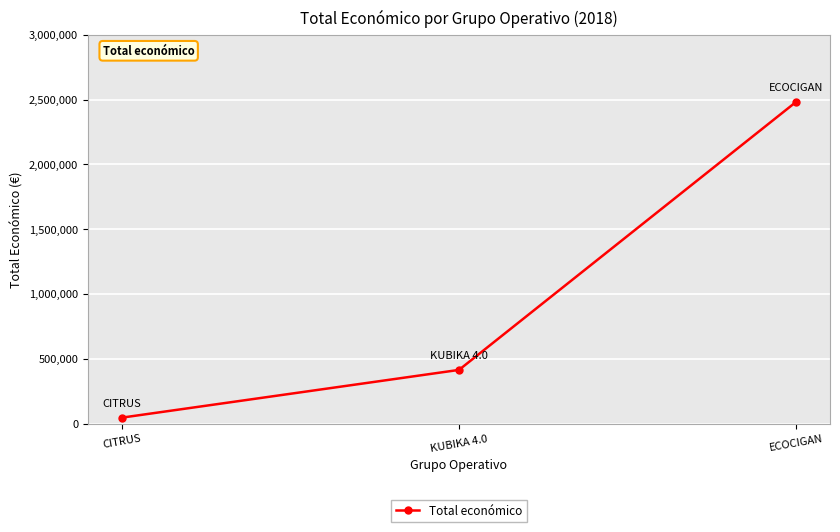

The chart shows a value of 2483714 at ECOCIGAN. True or false?

True